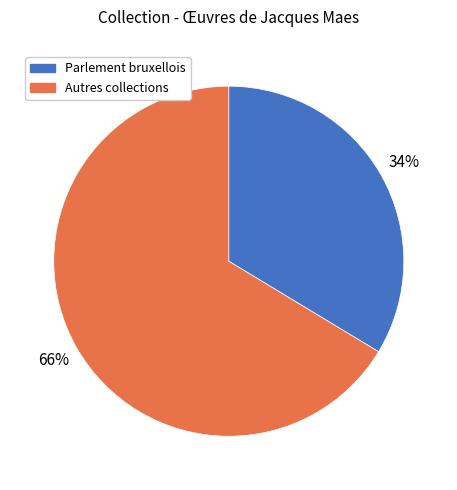

Which category has the biggest portion of the pie?

Autres collections